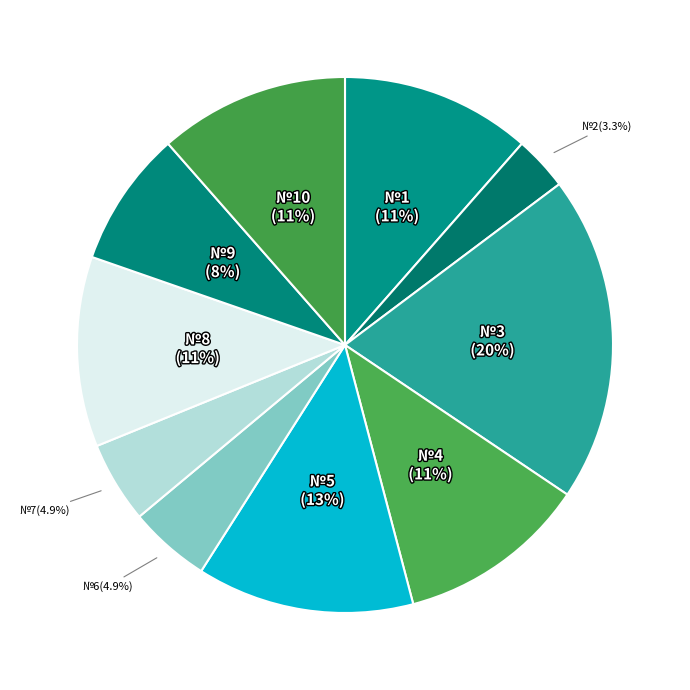

How many slices are in this pie chart?

10